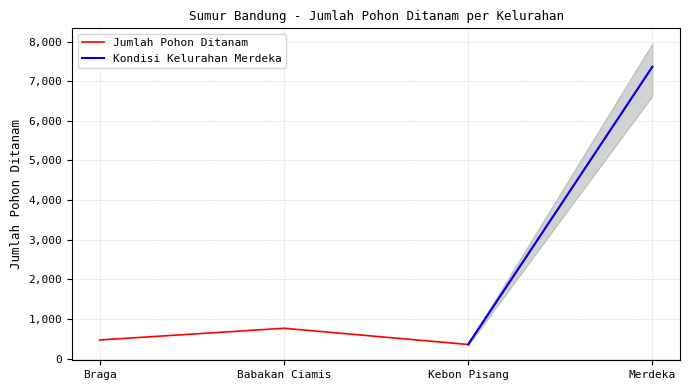

What is the sum of all values?

8950